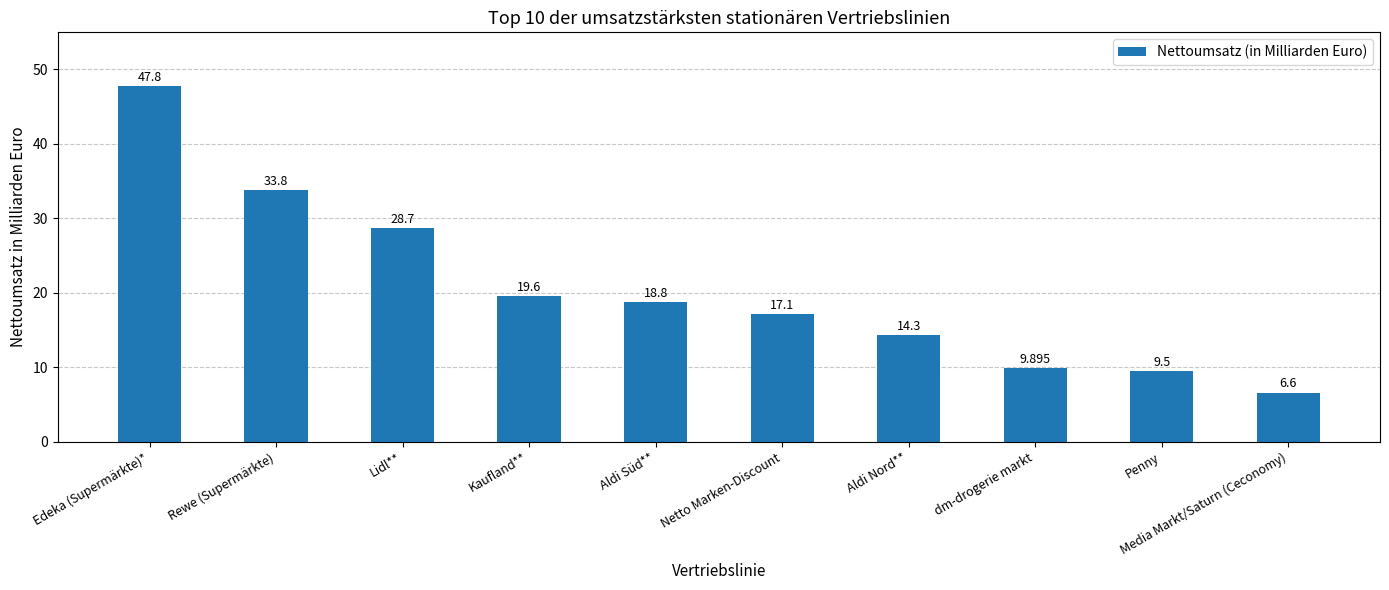

How many series are shown in this chart?

1